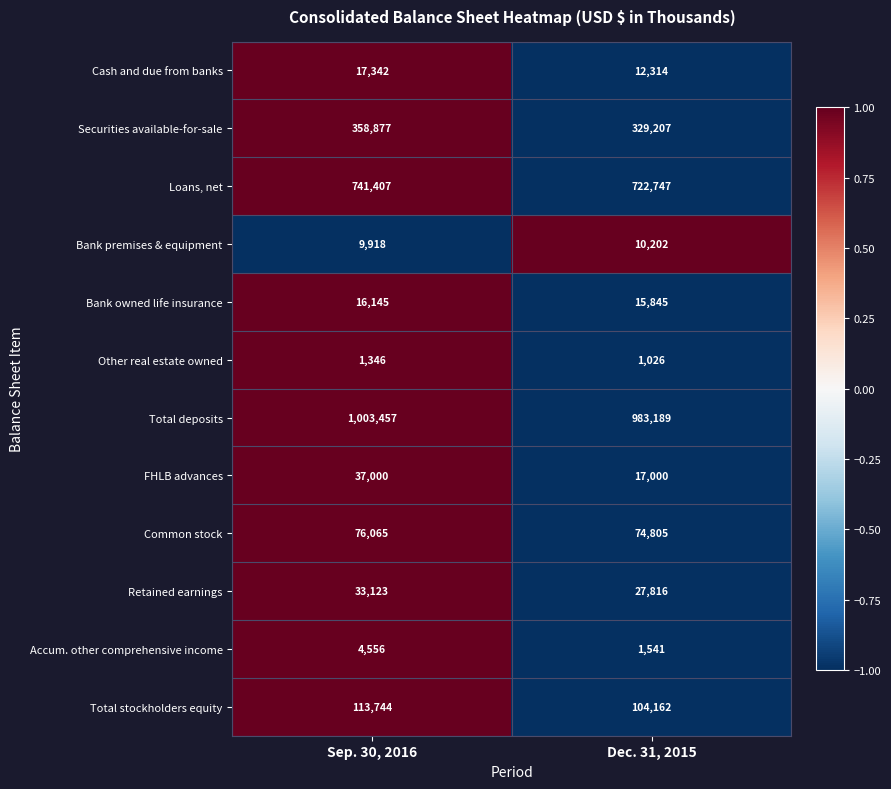

At Sep. 30, 2016, list the series in order from smallest to largest.

Other real estate owned, Accum. other comprehensive income, Bank premises & equipment, Bank owned life insurance, Cash and due from banks, Retained earnings, FHLB advances, Common stock, Total stockholders equity, Securities available-for-sale, Loans, net, Total deposits